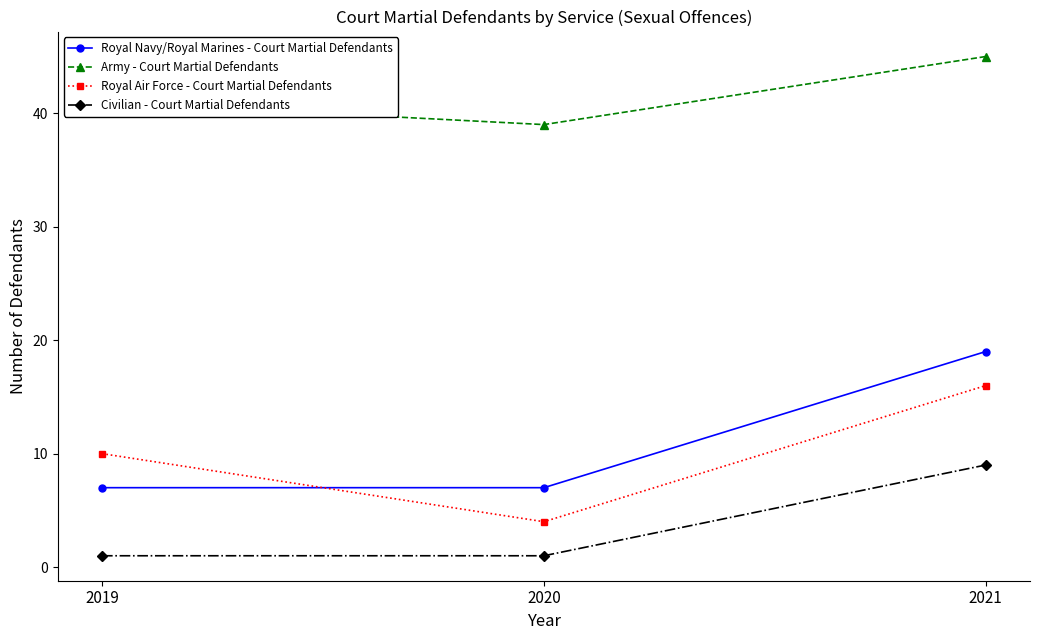

How many lines are shown in the chart?

4